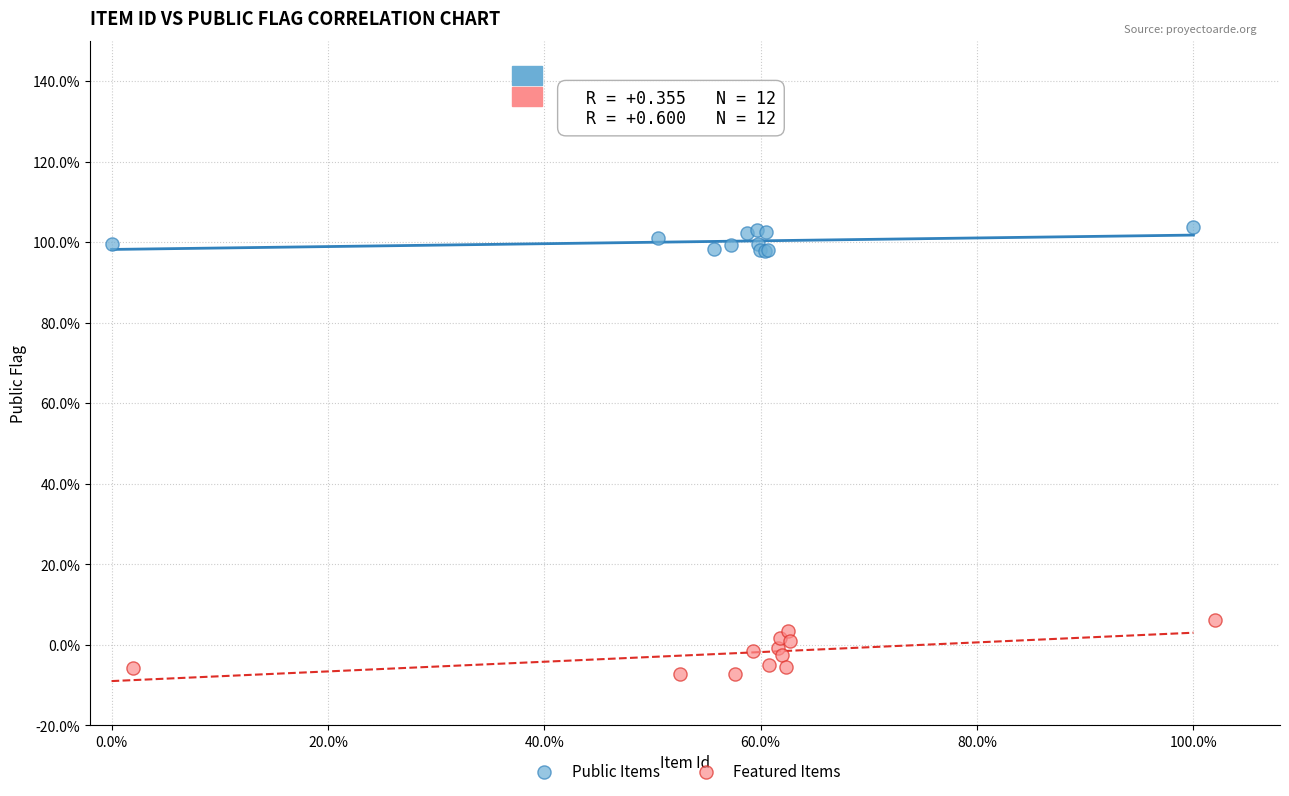

Which series contains the lowest Y value?

Featured Items